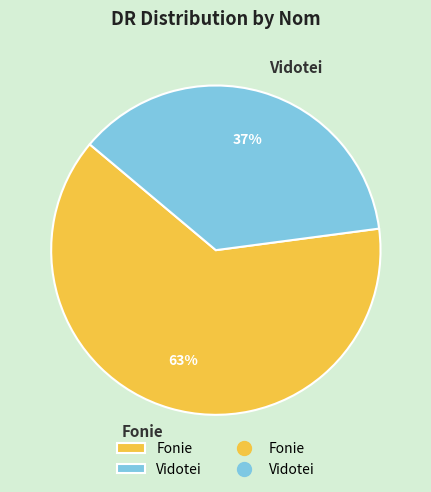

Which category has the biggest portion of the pie?

Fonie